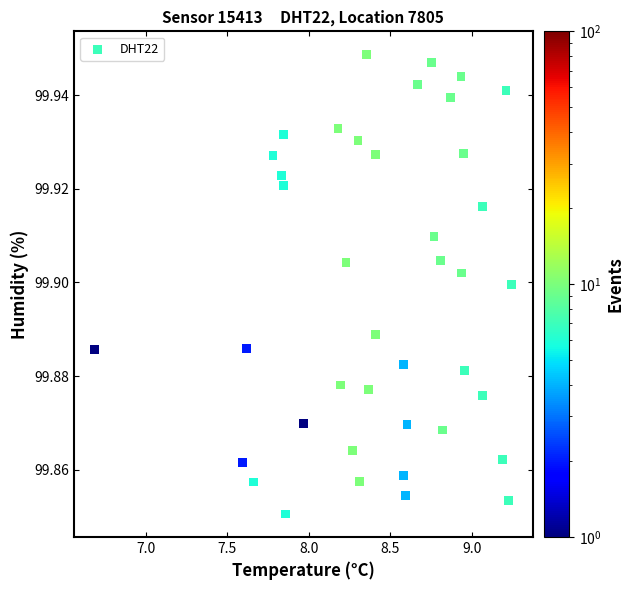

What is the range of X values (max minus min)?

2.6